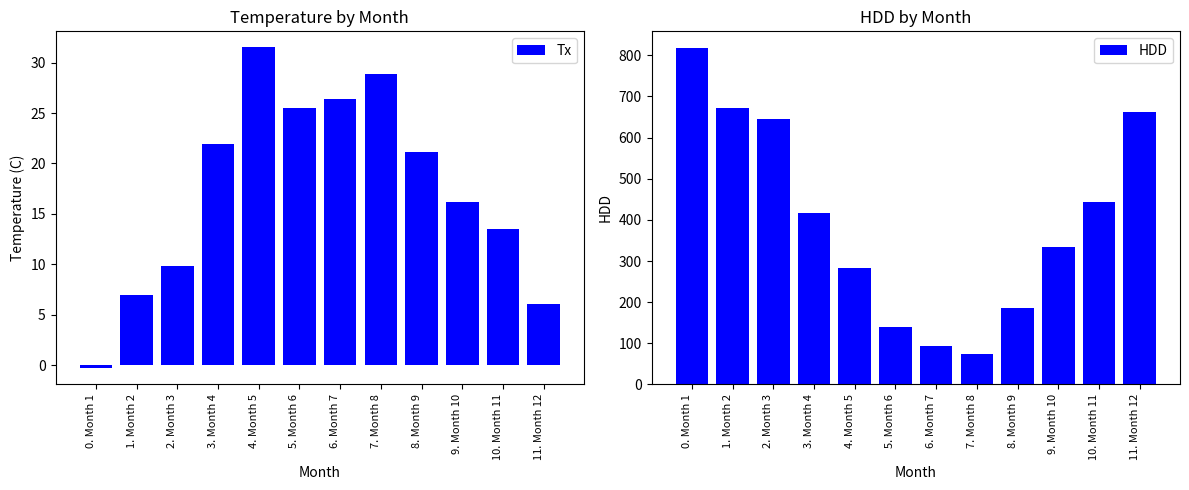

Reading left to right, list all the values displayed in this chart.

Tx: -0.3	7.0	9.8	21.9	31.5	25.5	26.4	28.9	21.1	16.2	13.5	6.1
HDD: 817.4	671.7	645.9	416.6	282.0	139.1	92.5	74.8	186.9	332.9	442.6	663.2